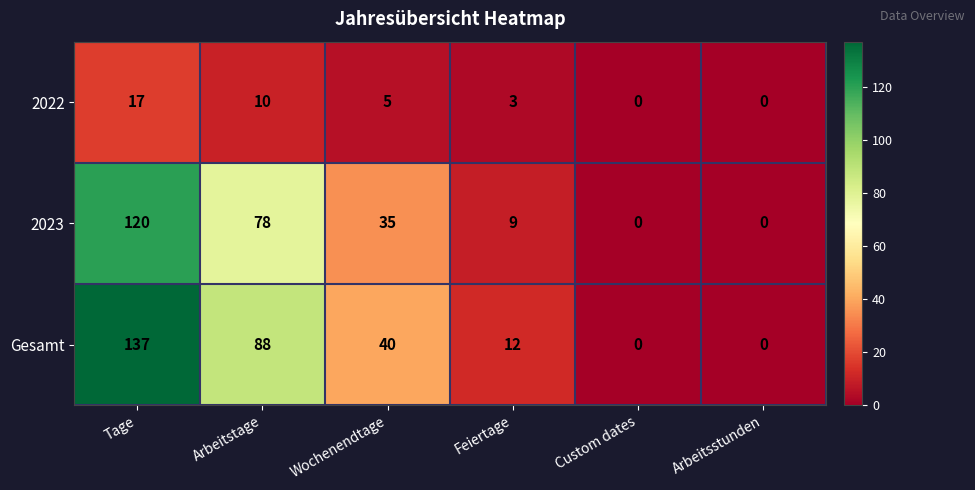

How many series are shown in this chart?

3